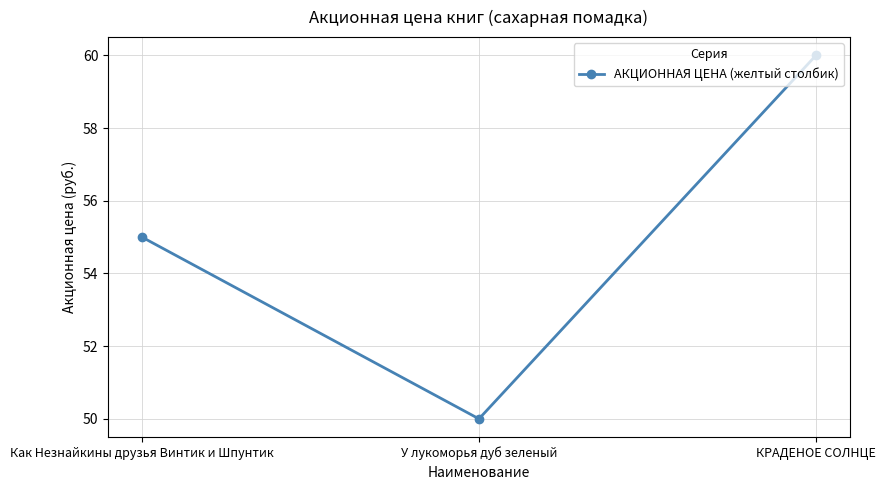

Is it true that the value at У лукоморья дуб зеленый is 88?

False